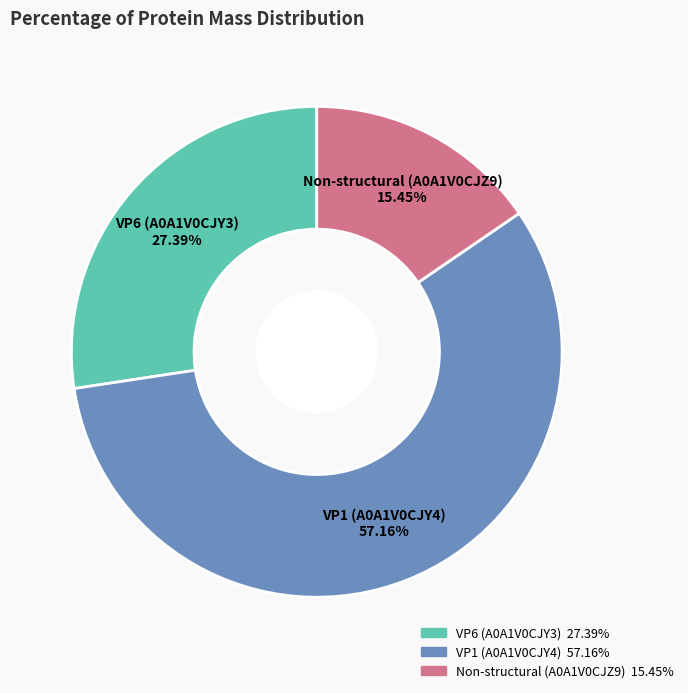

Is there any slice that represents more than half of the pie?

Yes